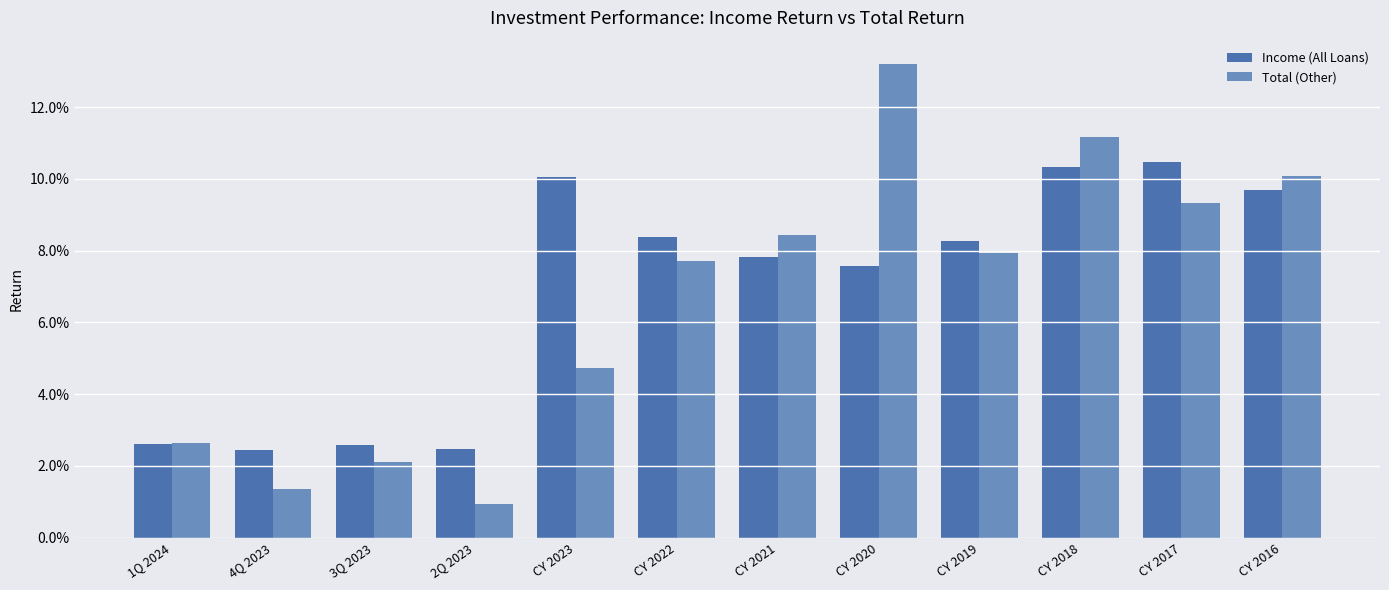

Which series changed the most between 2Q 2023 and CY 2018?

Total (Other)